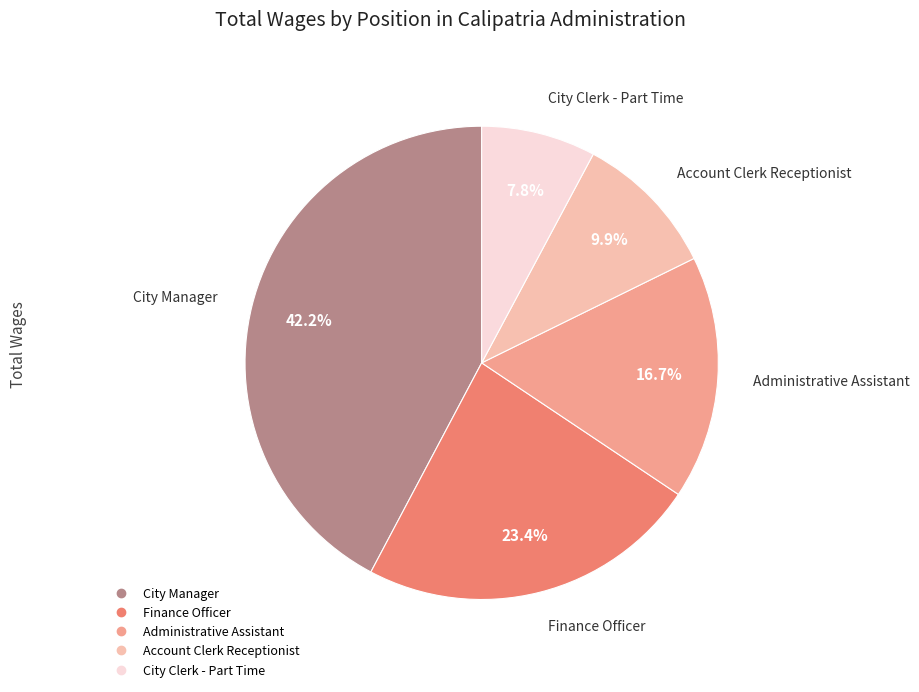

Rank the categories by value from lowest to highest.

City Clerk - Part Time, Account Clerk Receptionist, Administrative Assistant, Finance Officer, City Manager